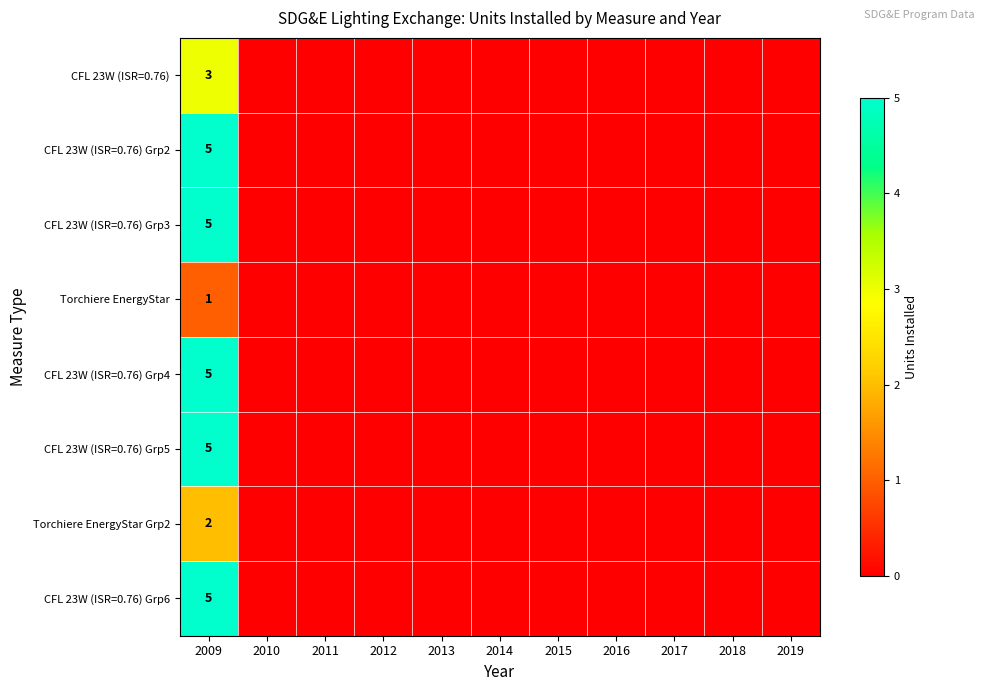

Is it true that Torchiere EnergyStar Grp2 equals 0 at 2016?

True